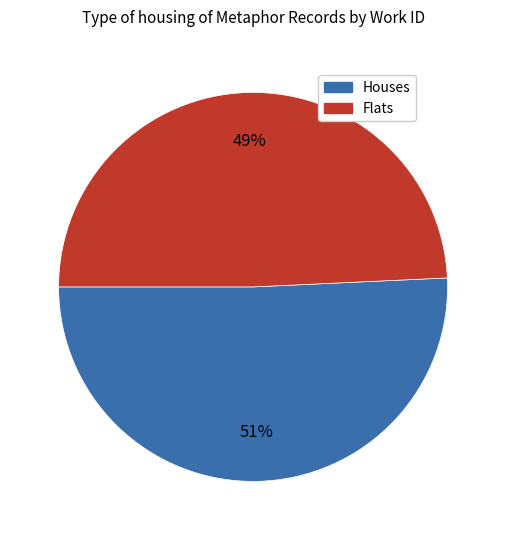

To the nearest percent, what is the average slice percentage?

50%